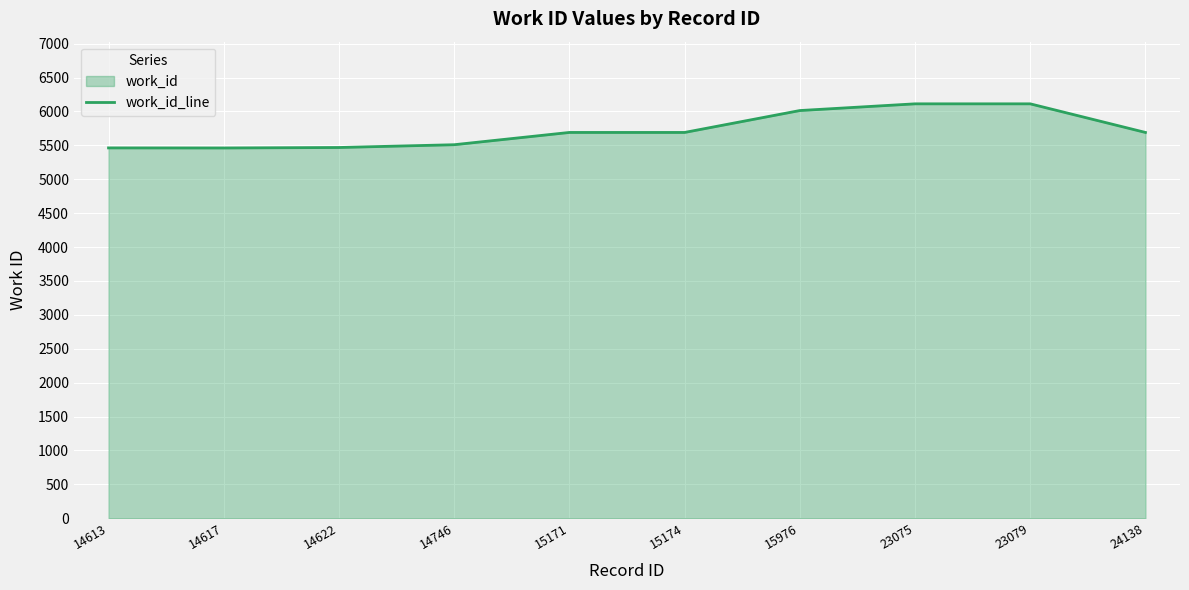

The value at 14617 is 7779. True or false?

False